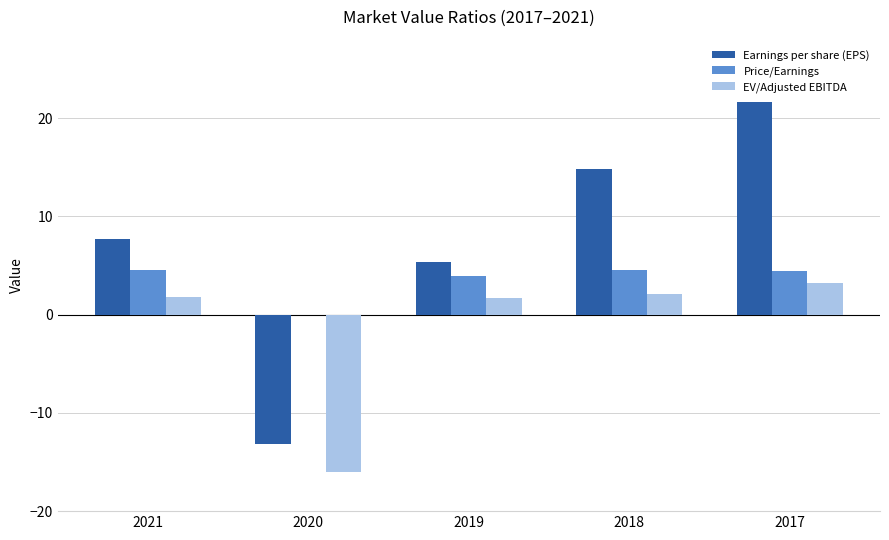

Which series changed the most between 2020 and 2019?

Earnings per share (EPS)